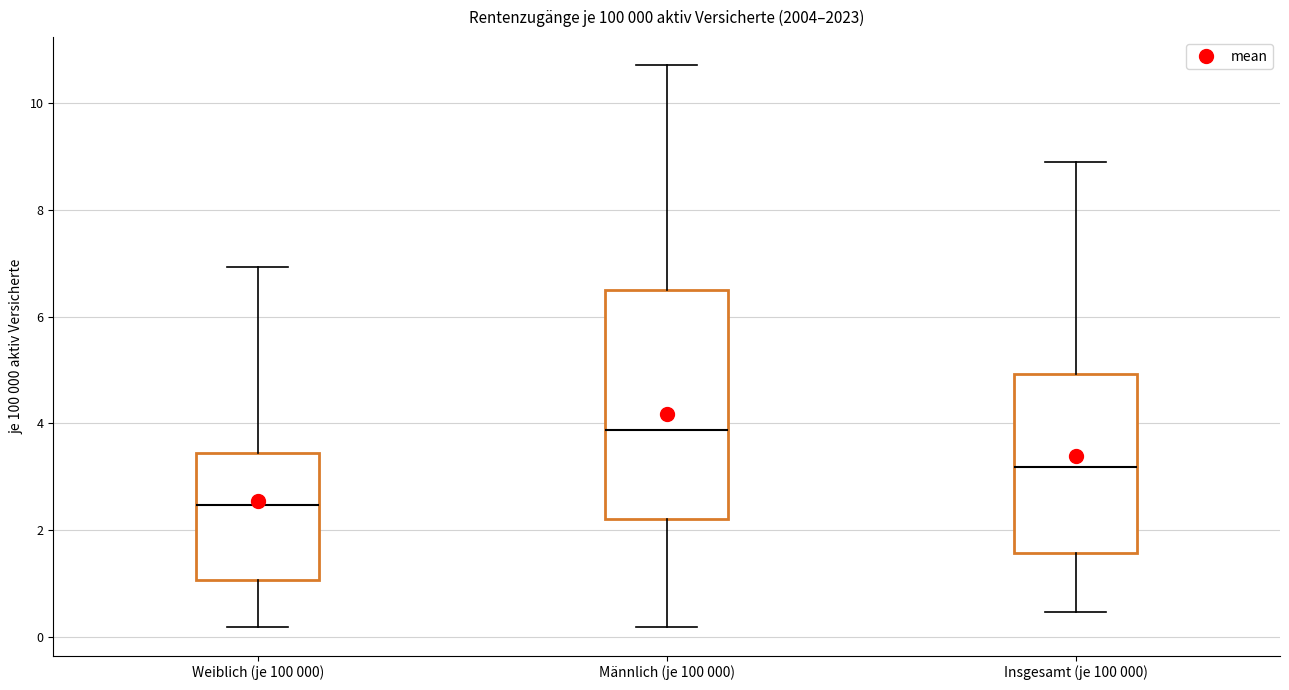

Comparing the boxes themselves (not the whiskers), which one is the tallest?

Männlich (je 100 000)